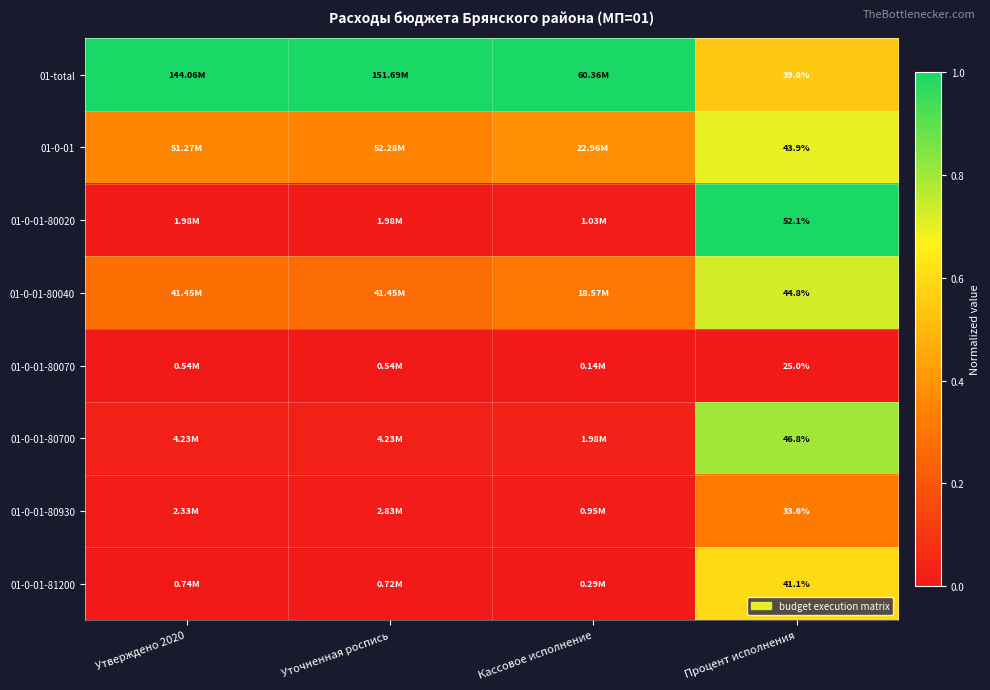

Rank the series at Уточненная роспись from highest to lowest value.

01-total, 01-0-01, 01-0-01-80040, 01-0-01-80700, 01-0-01-80930, 01-0-01-80020, 01-0-01-81200, 01-0-01-80070